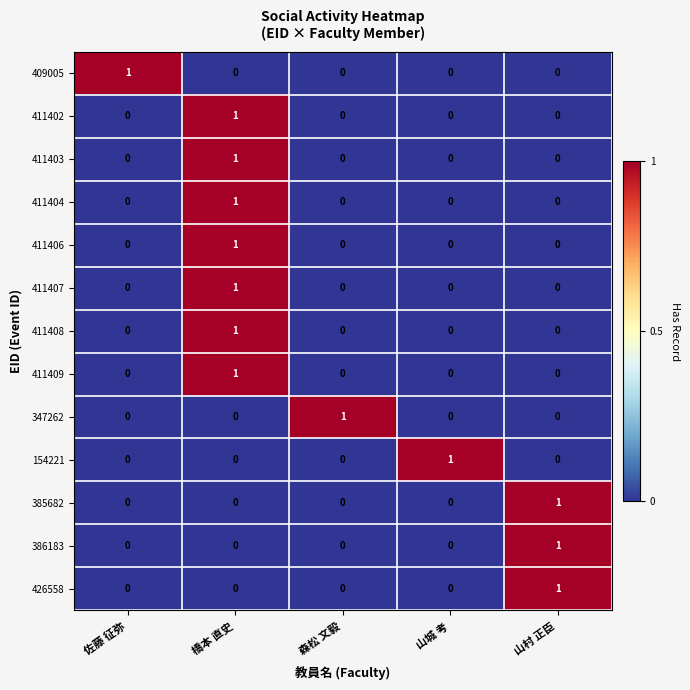

True or false: 411407 has a value of 0 at 佐藤 征弥.

True